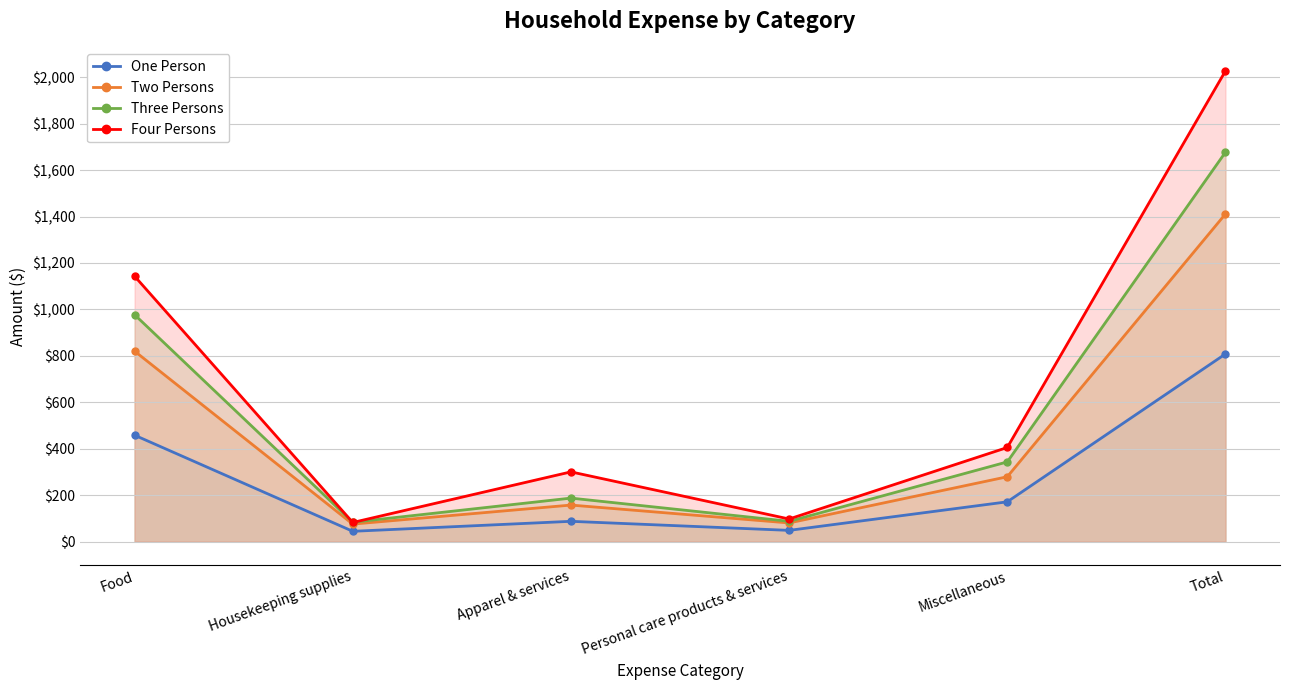

Reading left to right, what are all the values shown in this chart?

One Person: 458	44	87	48	171	808
Two Persons: 820	75	157	80	279	1411
Three Persons: 977	83	187	87	343	1677
Four Persons: 1143	82	300	97	405	2027